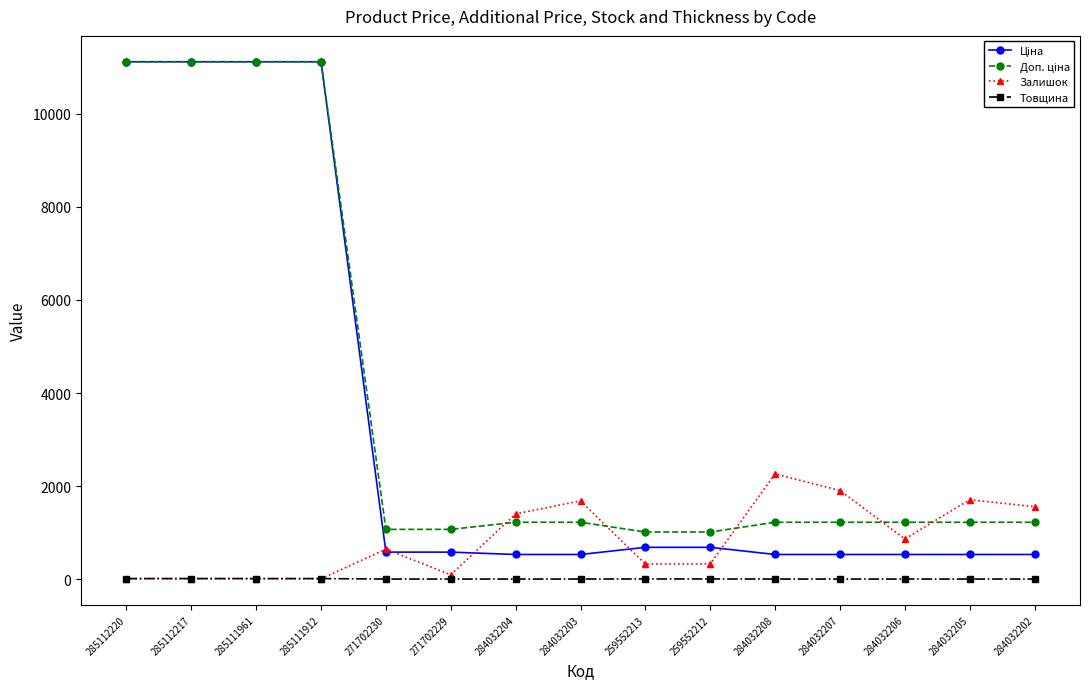

Which series changed the most between 271702229 and 284032206?

Залишок